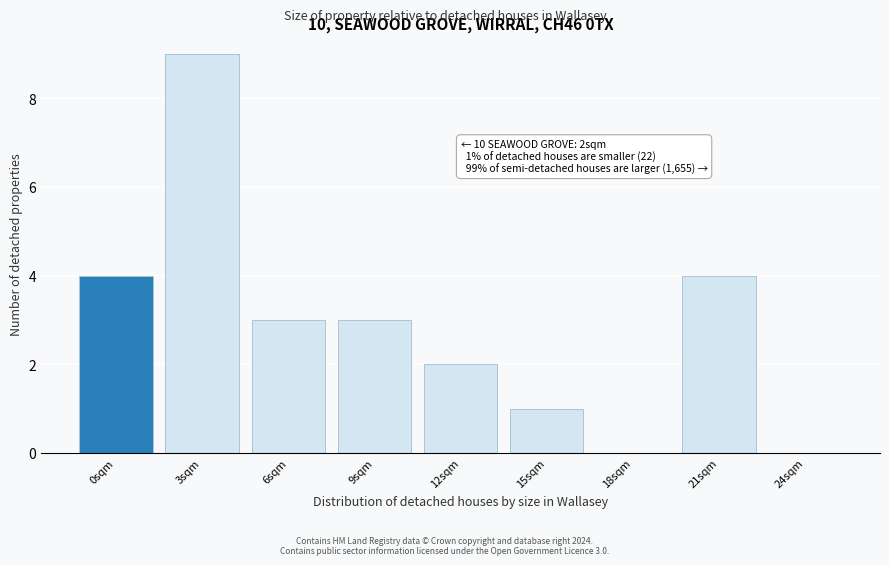

Reading left to right, list all the values displayed in this chart.

0sqm=4	3sqm=9	6sqm=3	9sqm=3	12sqm=2	15sqm=1	18sqm=0	21sqm=4	24sqm=0